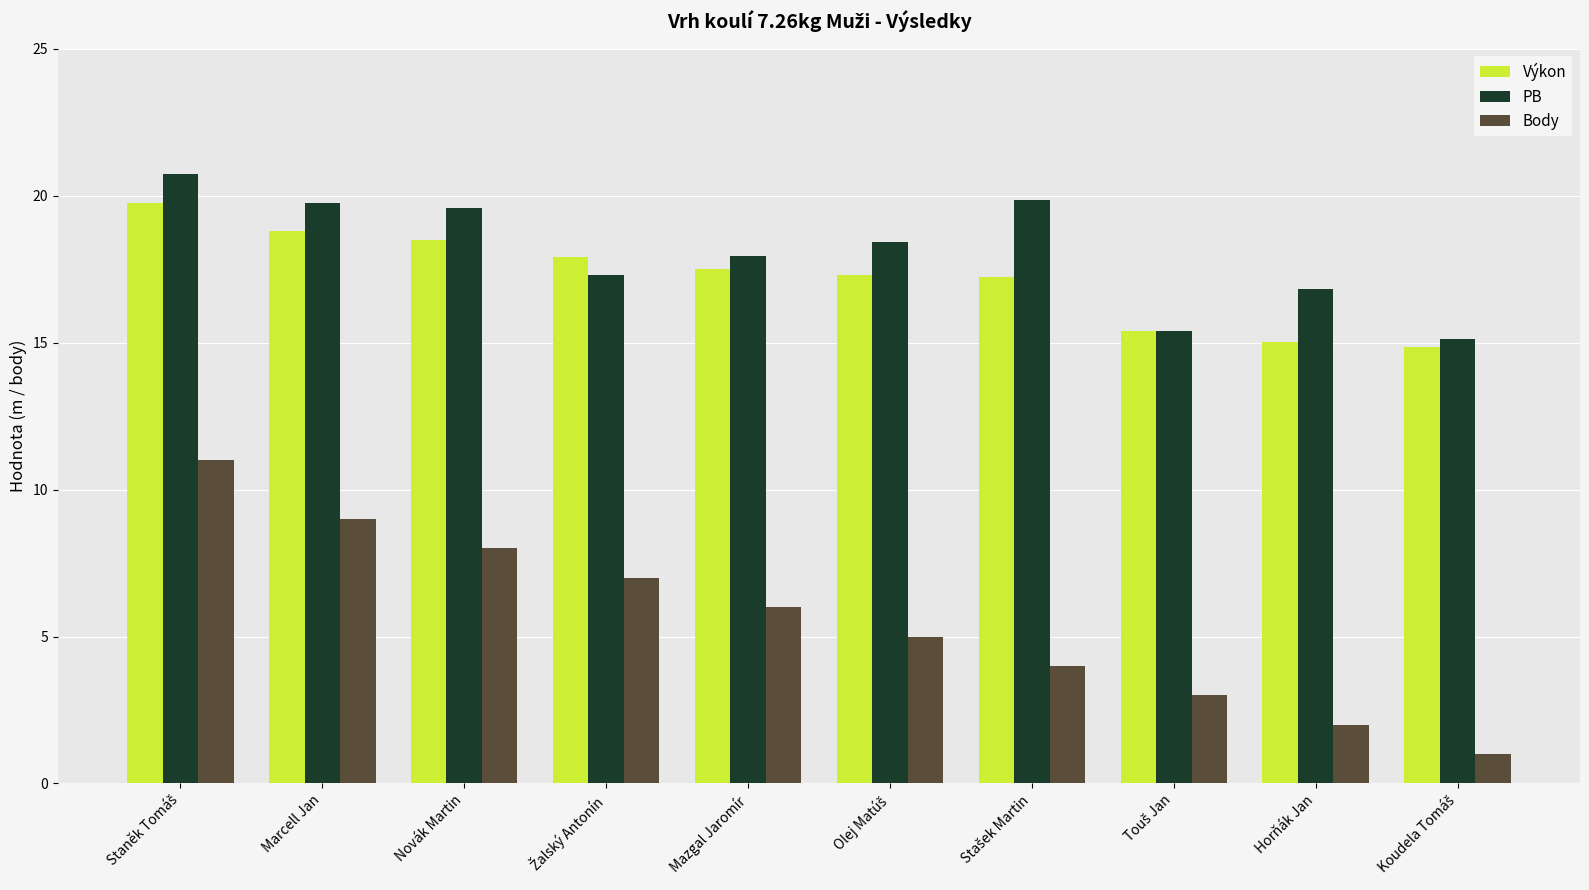

The value of Výkon at Mazgal Jaromír is 17.5. True or false?

True